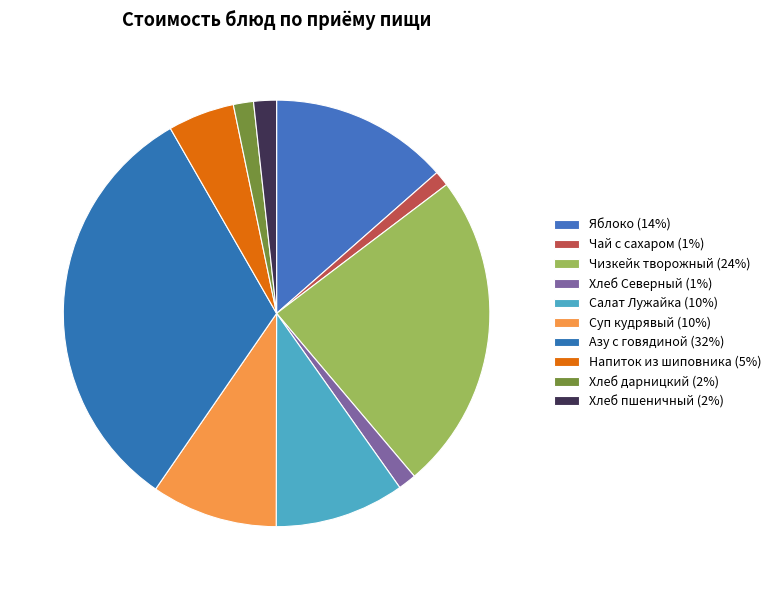

Do Салат Лужайка and Суп кудрявый together represent more than half of the pie?

No